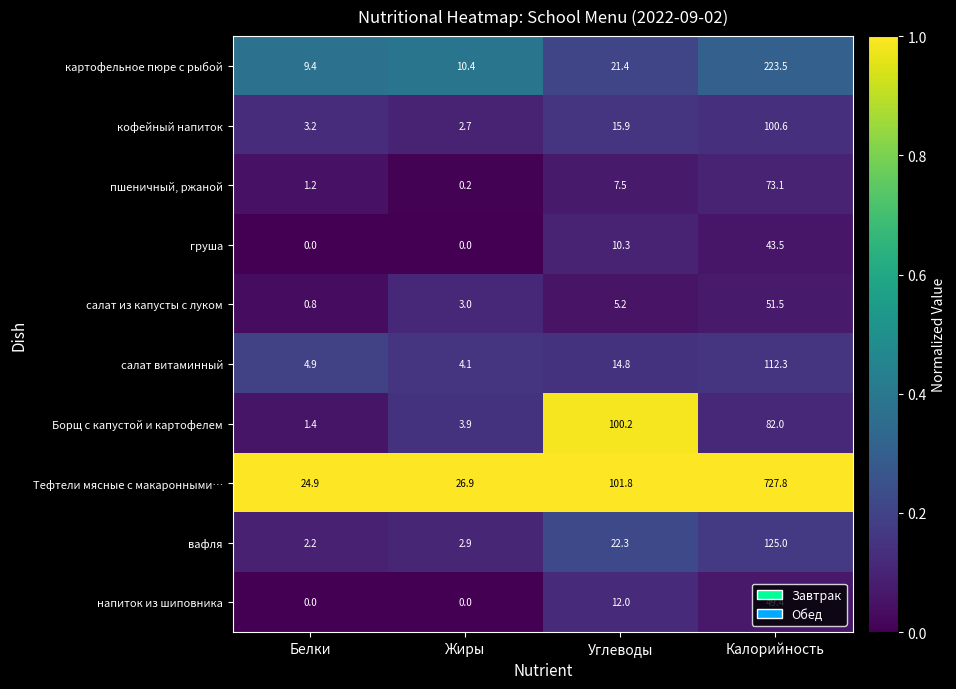

Which series has the largest total across all categories?

Тефтели мясные с макаронными…